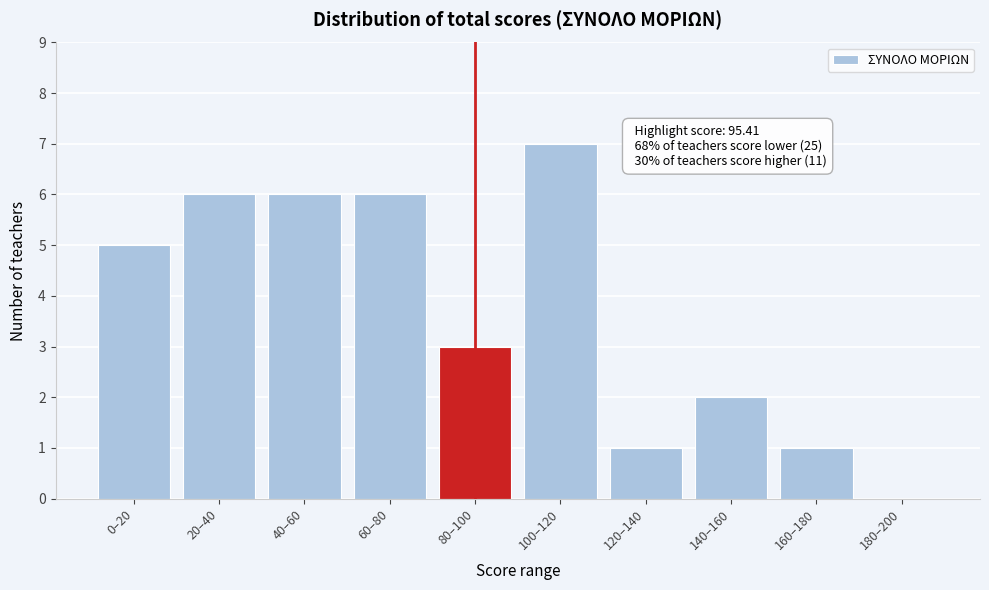

Reading right to left, extract all data points from this chart.

180–200=0	160–180=1	140–160=2	120–140=1	100–120=7	80–100=3	60–80=6	40–60=6	20–40=6	0–20=5